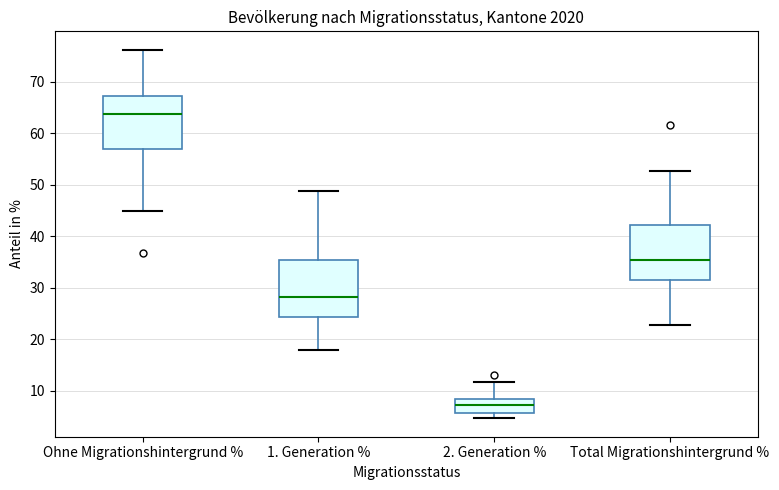

Which box's median line is the lowest?

2. Generation %